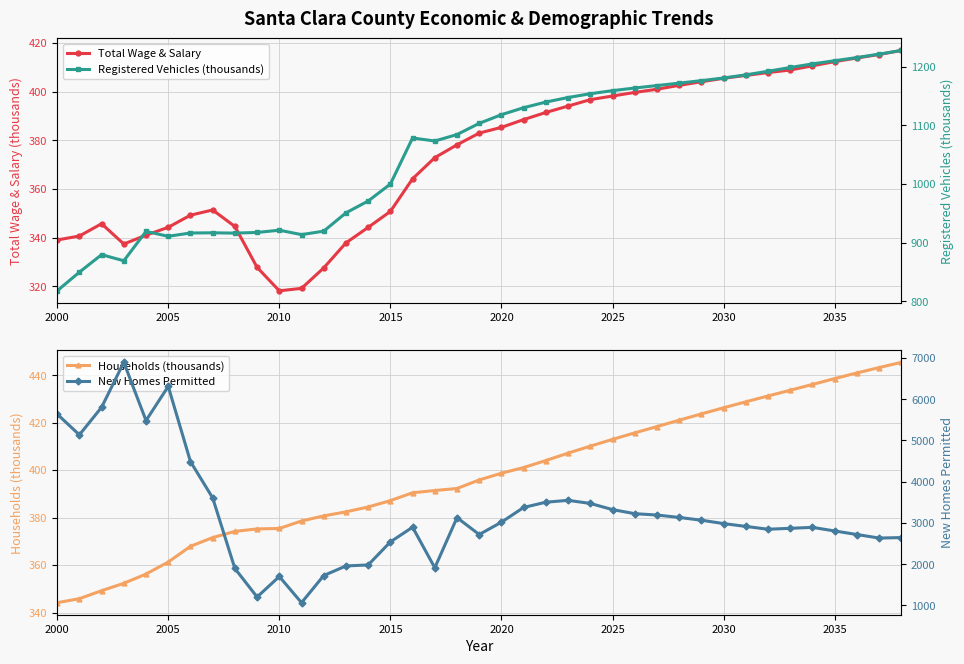

How many values in the Registered Vehicles (thousands) series are below 1103?

19